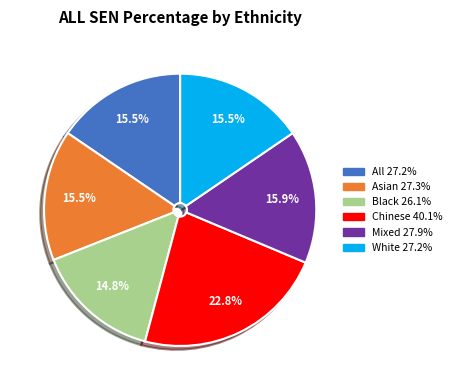

Does All represent more than half of the total?

No